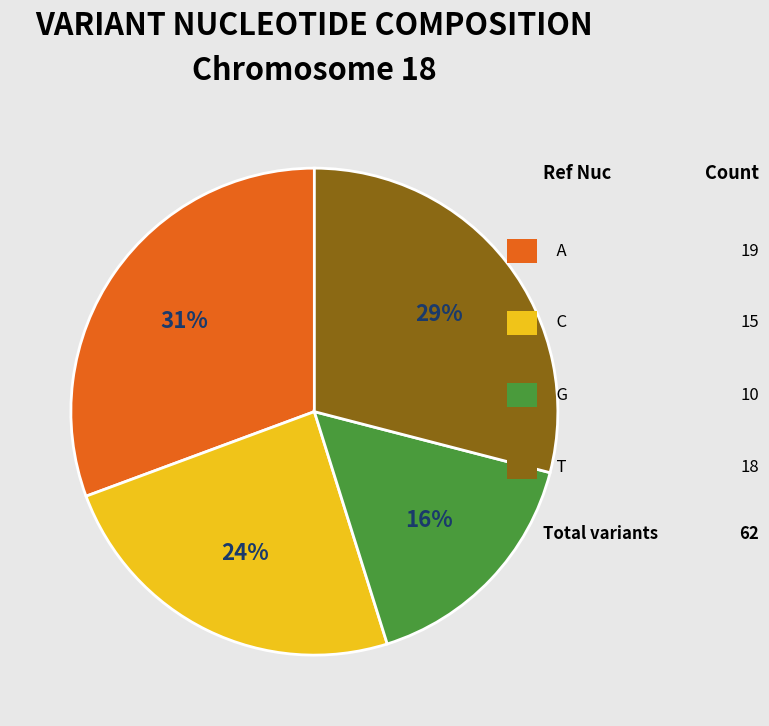

Count the number of slices in the pie.

4